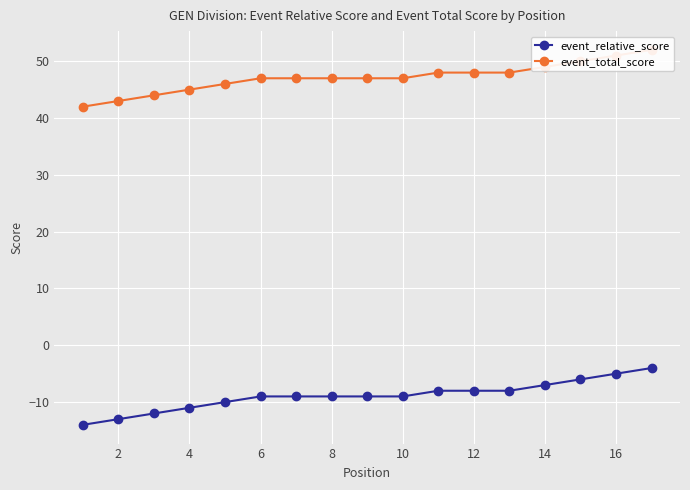

The value of event_relative_score at 6 is -12. True or false?

False